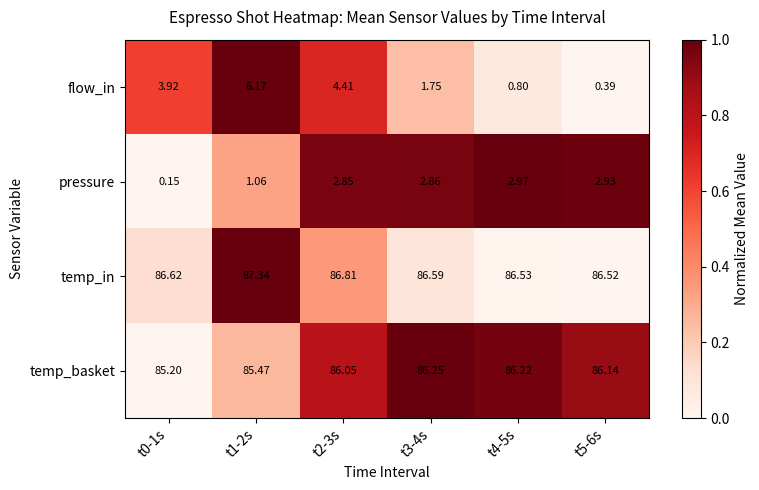

At which category does the chart reach its peak across all series?

t1-2s